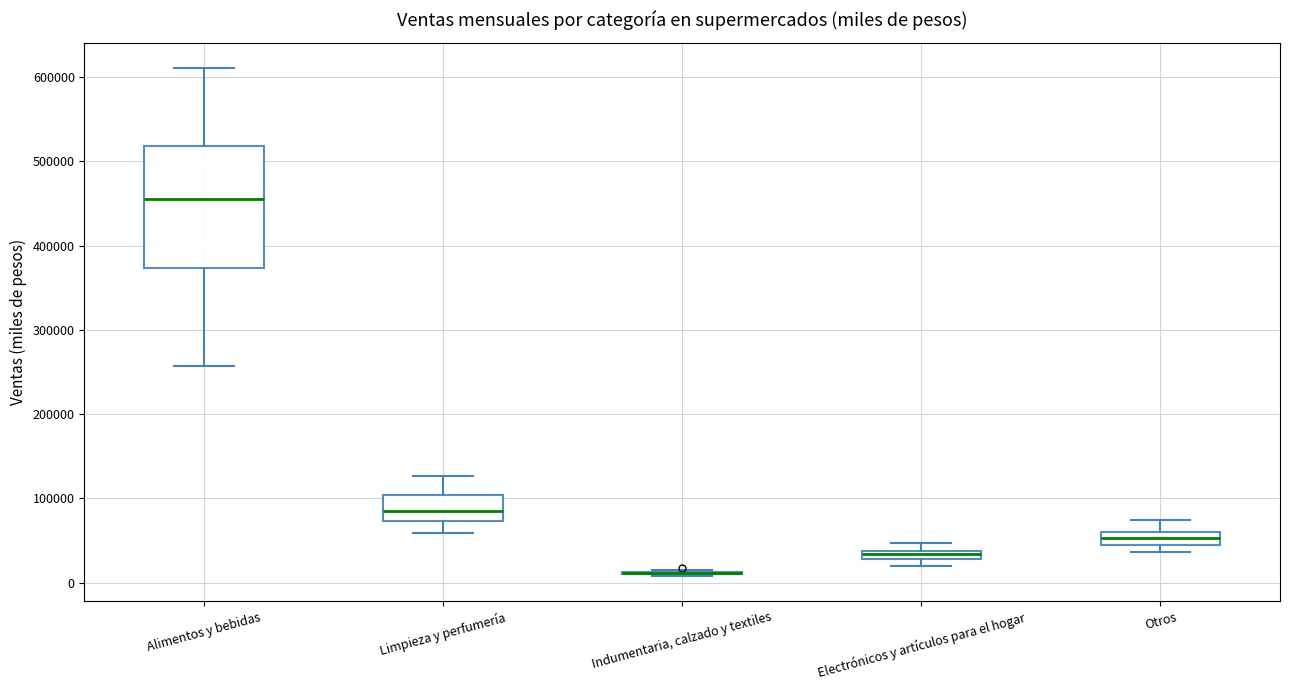

Where is the lower edge of the box for Otros on the y-axis? The values are not printed on the chart, so give them approximately, as read against the axis.

50000